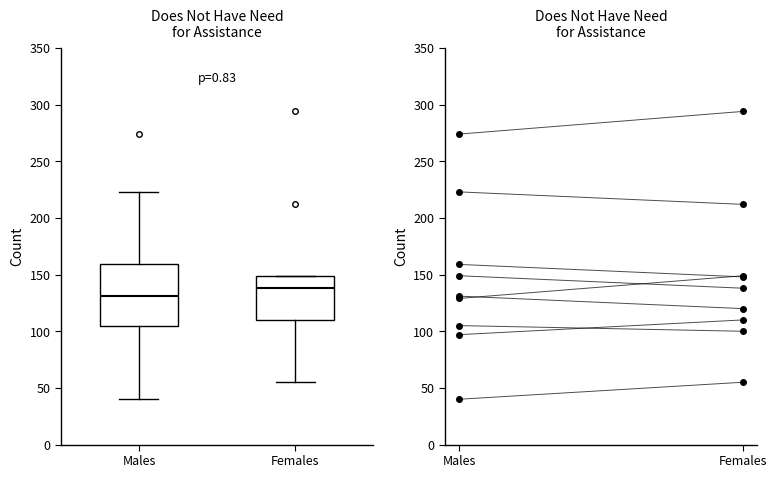

Where does the lower whisker of the box for Males end on the y-axis? The values are not printed on the chart, so give them approximately, as read against the axis.

40